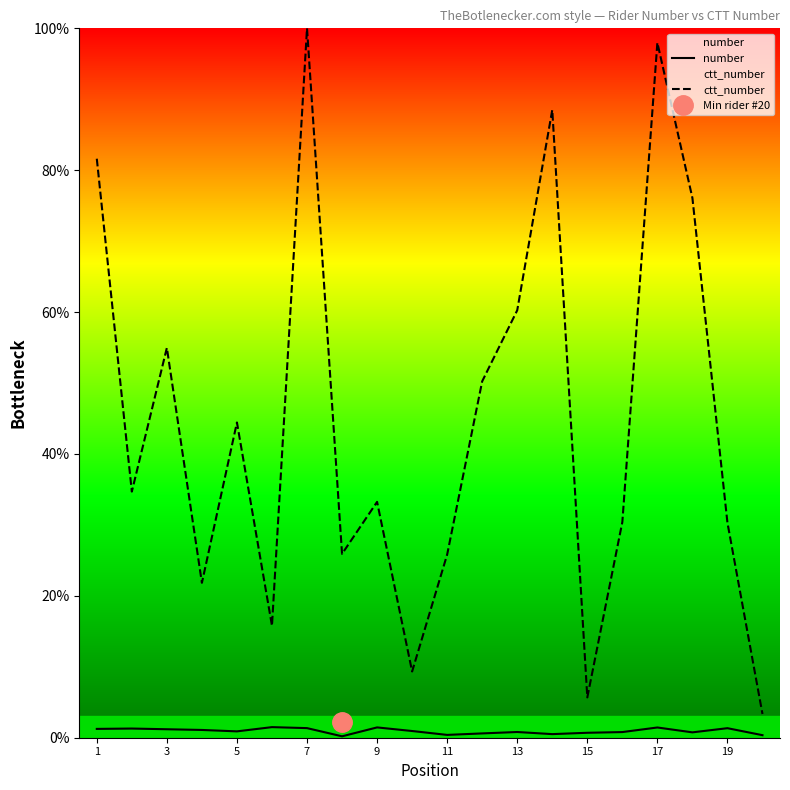

True or false: number and ctt_number cross at least once.

False